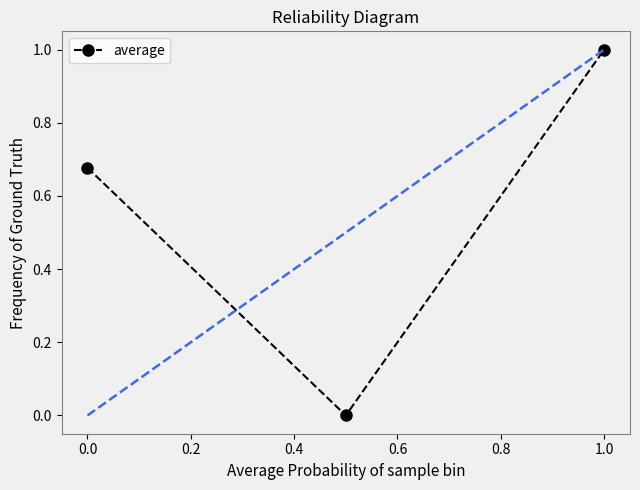

True or false: average has a value of 0.4 at 1.0.

False